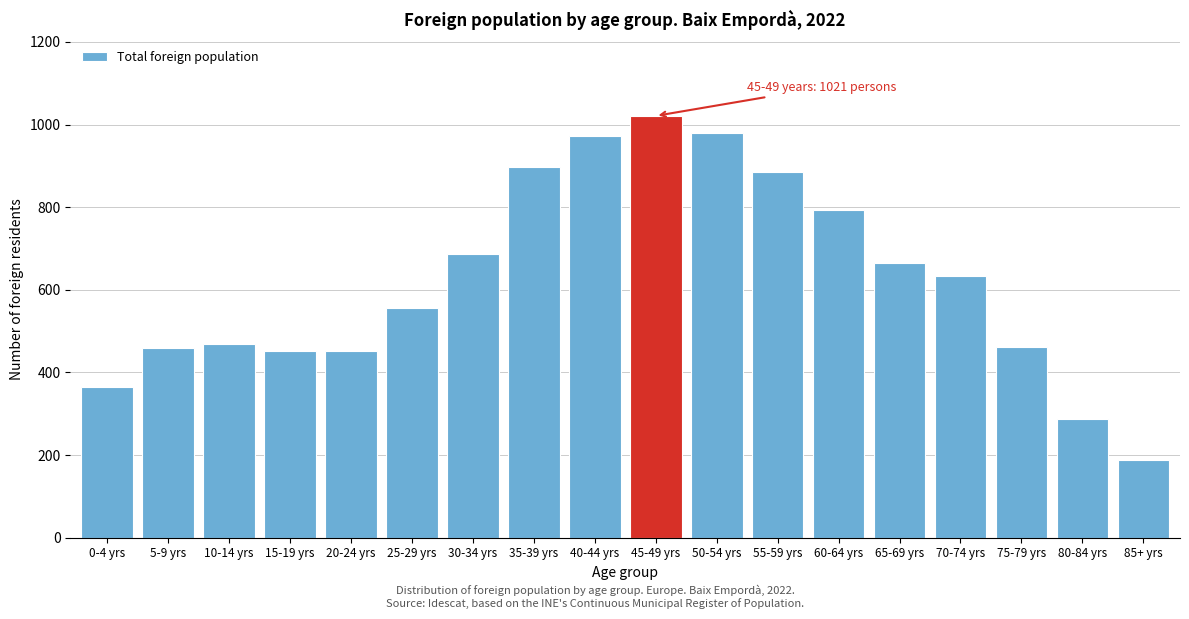

At which category does the chart reach its peak across all series?

45-49 yrs